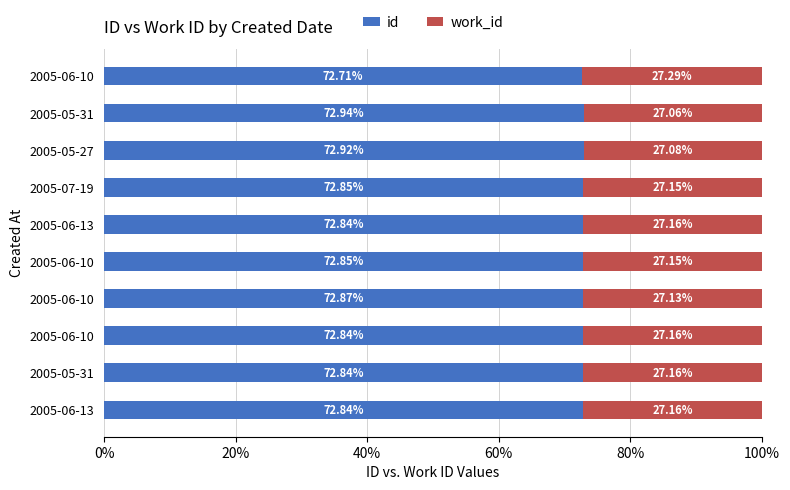

What are all the series names shown in the legend?

id, work_id